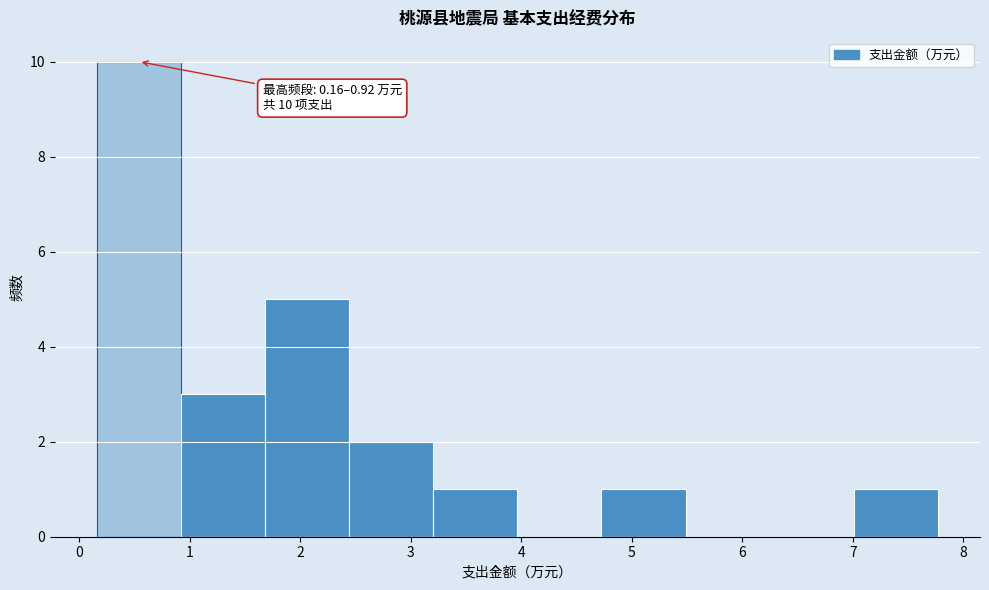

Which range on the x-axis has the tallest bar?

0.2 to 0.9